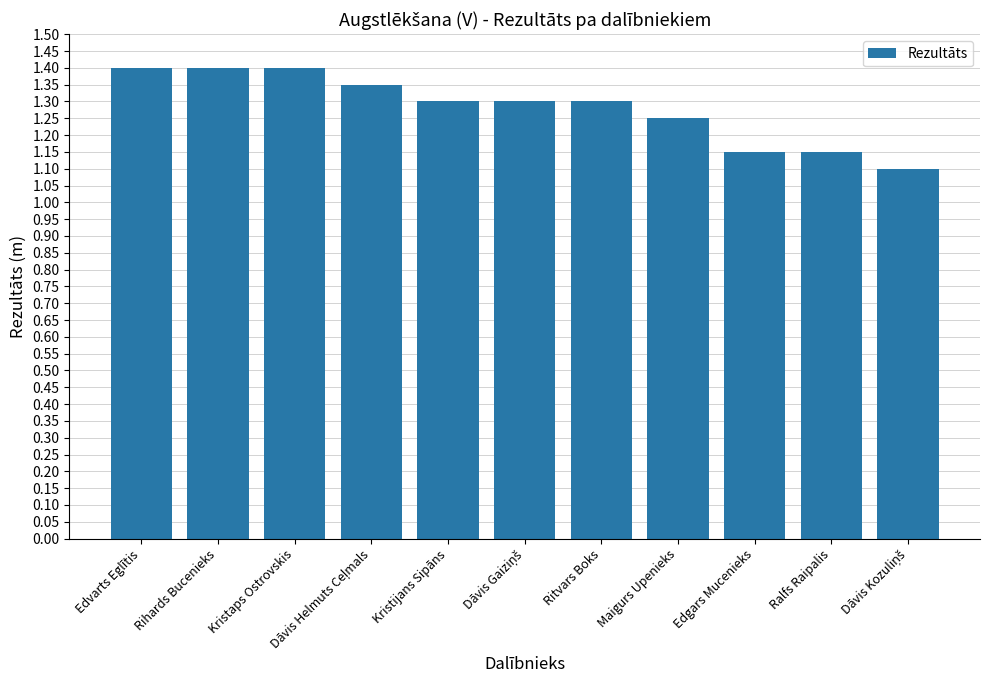

What is the average value?

1.3